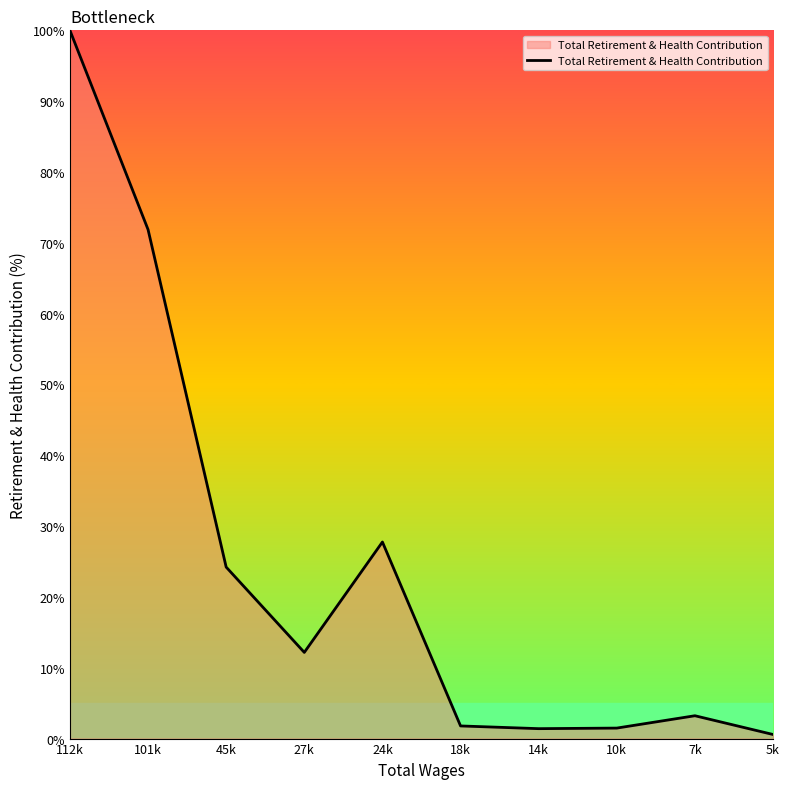

Which category has the highest value across all series?

112k